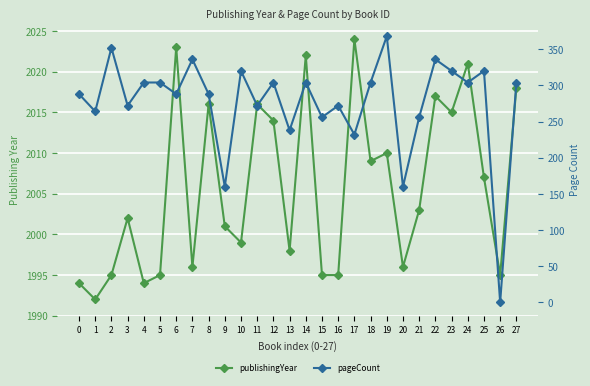

What is the maximum value shown in the chart?

2024